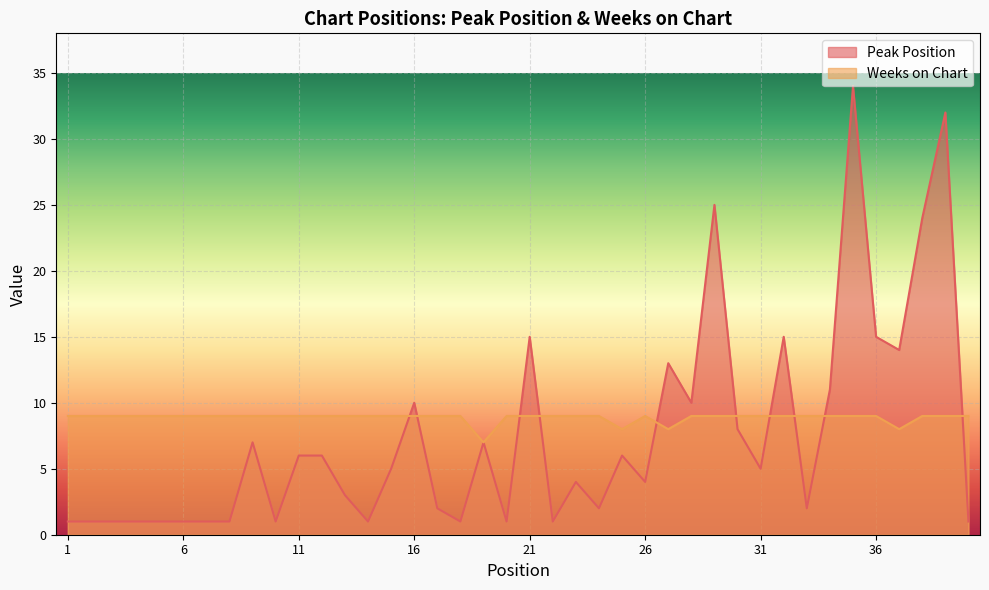

Which category has the lowest value across all series?

1